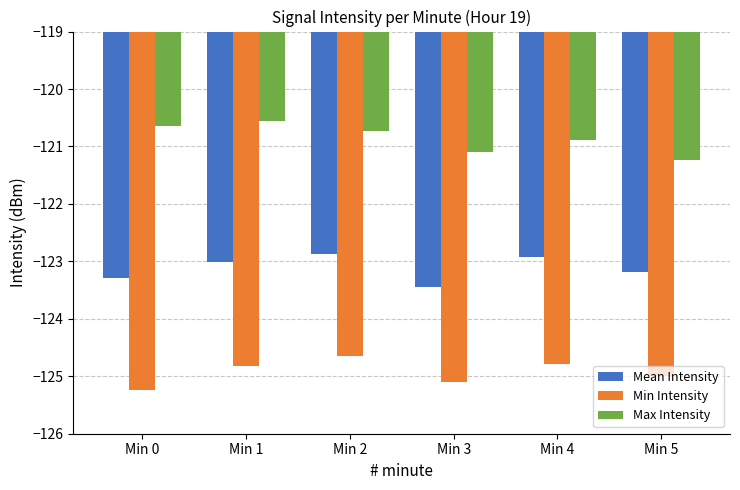

What are all the series names shown in the legend?

Mean Intensity, Min Intensity, Max Intensity